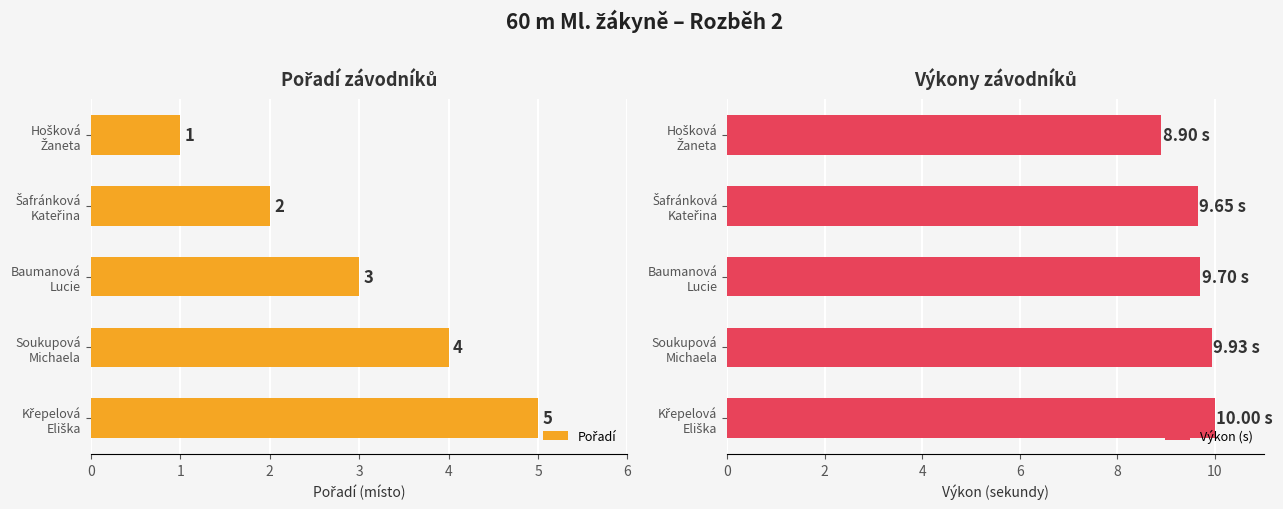

What is the lowest value of the Výkon (s) series?

8.9